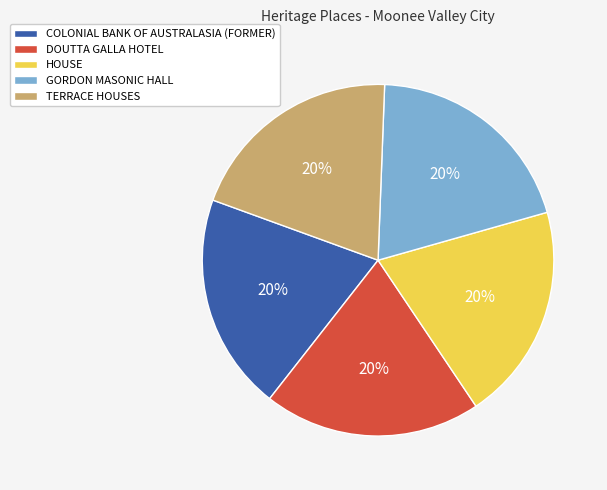

Is the sum of COLONIAL BANK OF AUSTRALASIA (FORMER) and DOUTTA GALLA HOTEL greater than half?

No